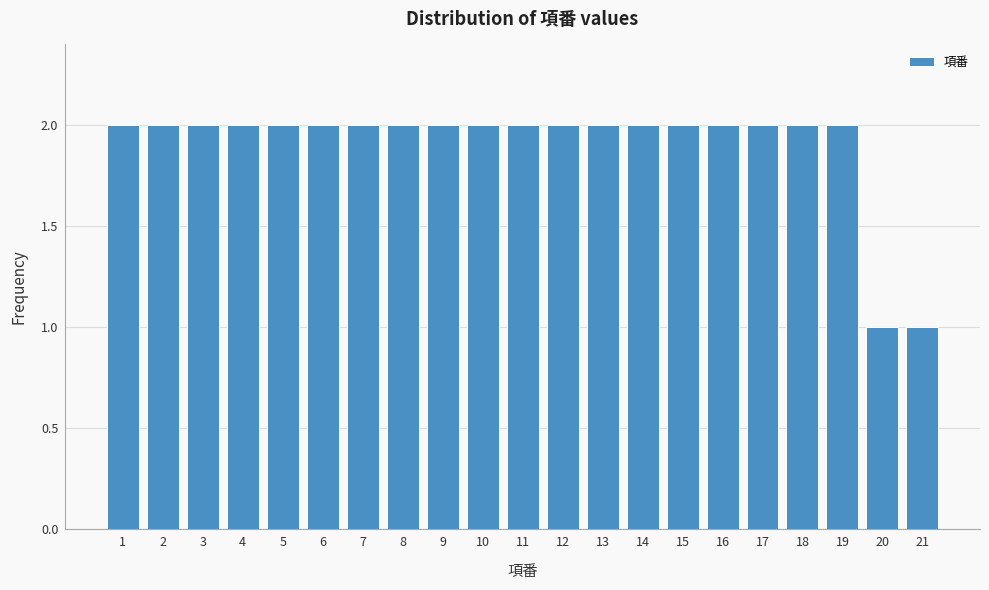

How tall is the bar that spans 3.5 to 4.5 on the x-axis? The values are not printed on the chart, so give them approximately, as read against the axis.

2